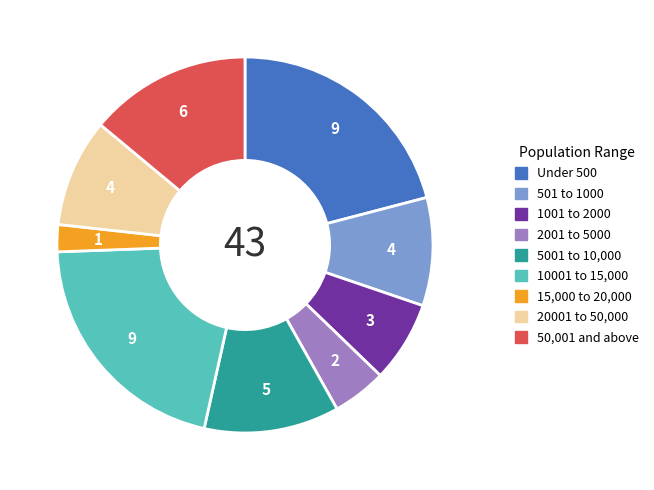

Is there any slice that represents more than half of the pie?

No